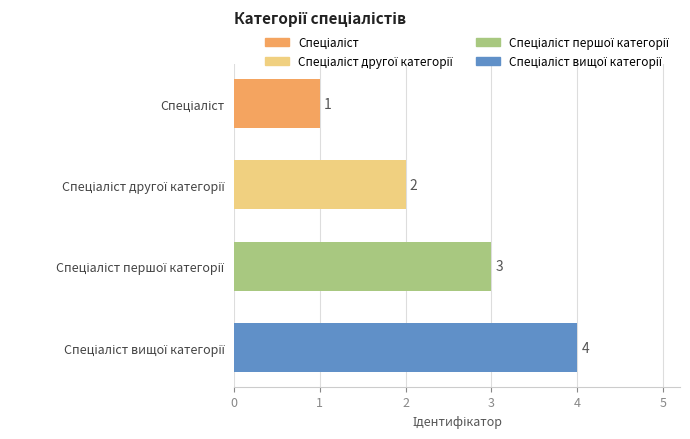

How many values are between 2 and 4?

3